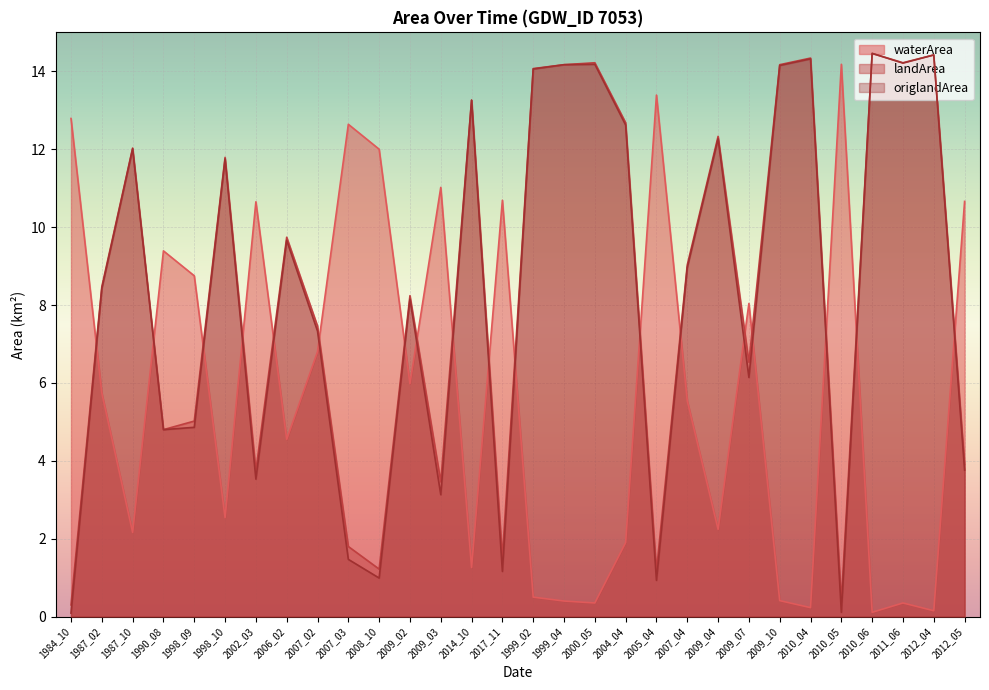

Which category has the highest value across all series?

2010_06